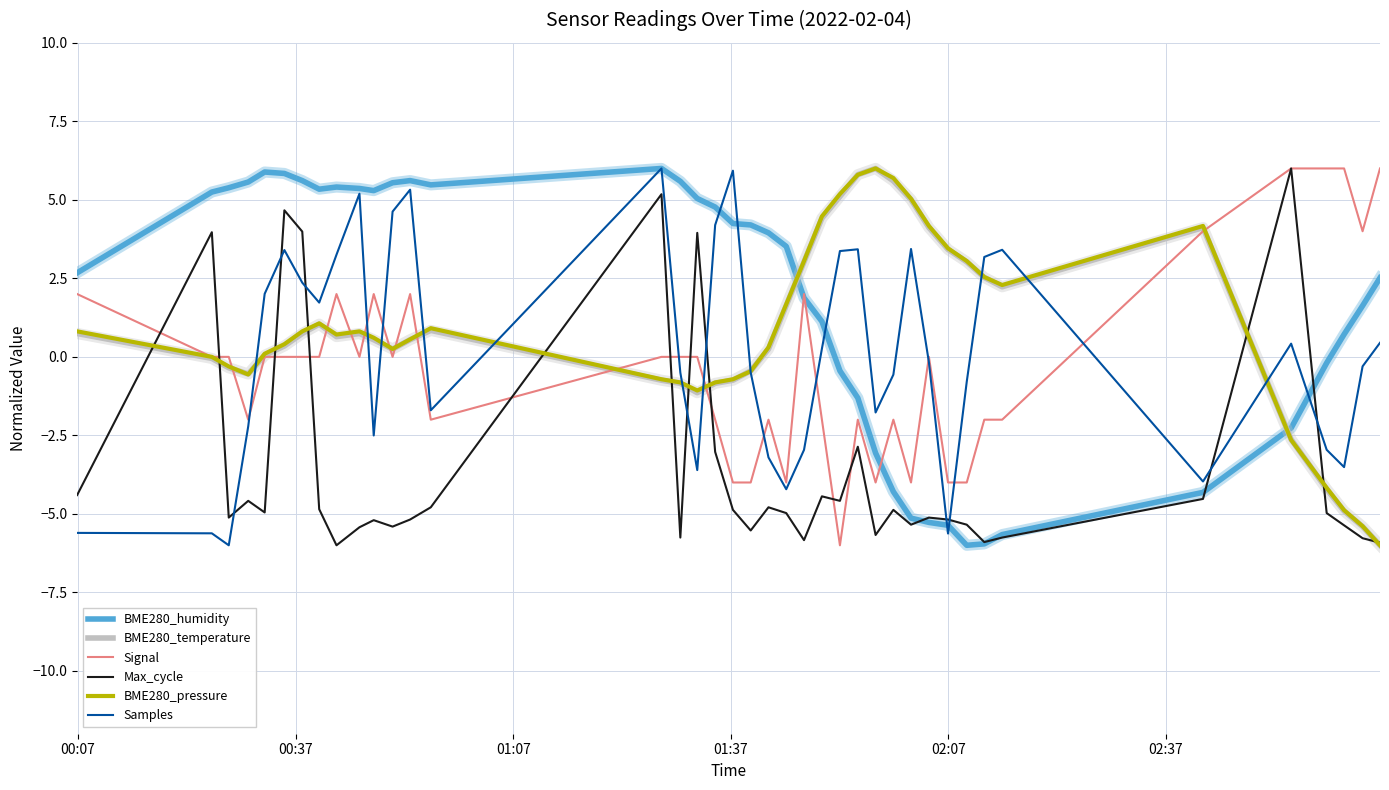

What is the smallest value displayed?

-6.0